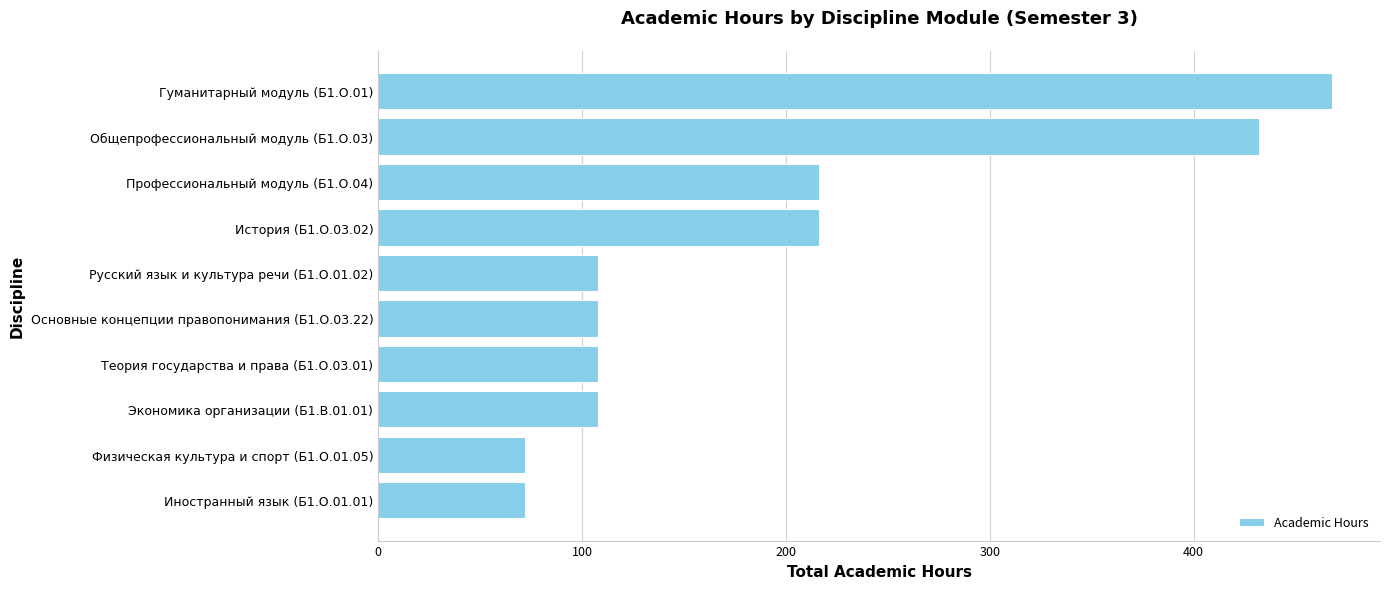

Is it true that the value at Гуманитарный модуль (Б1.О.01) is 96?

False